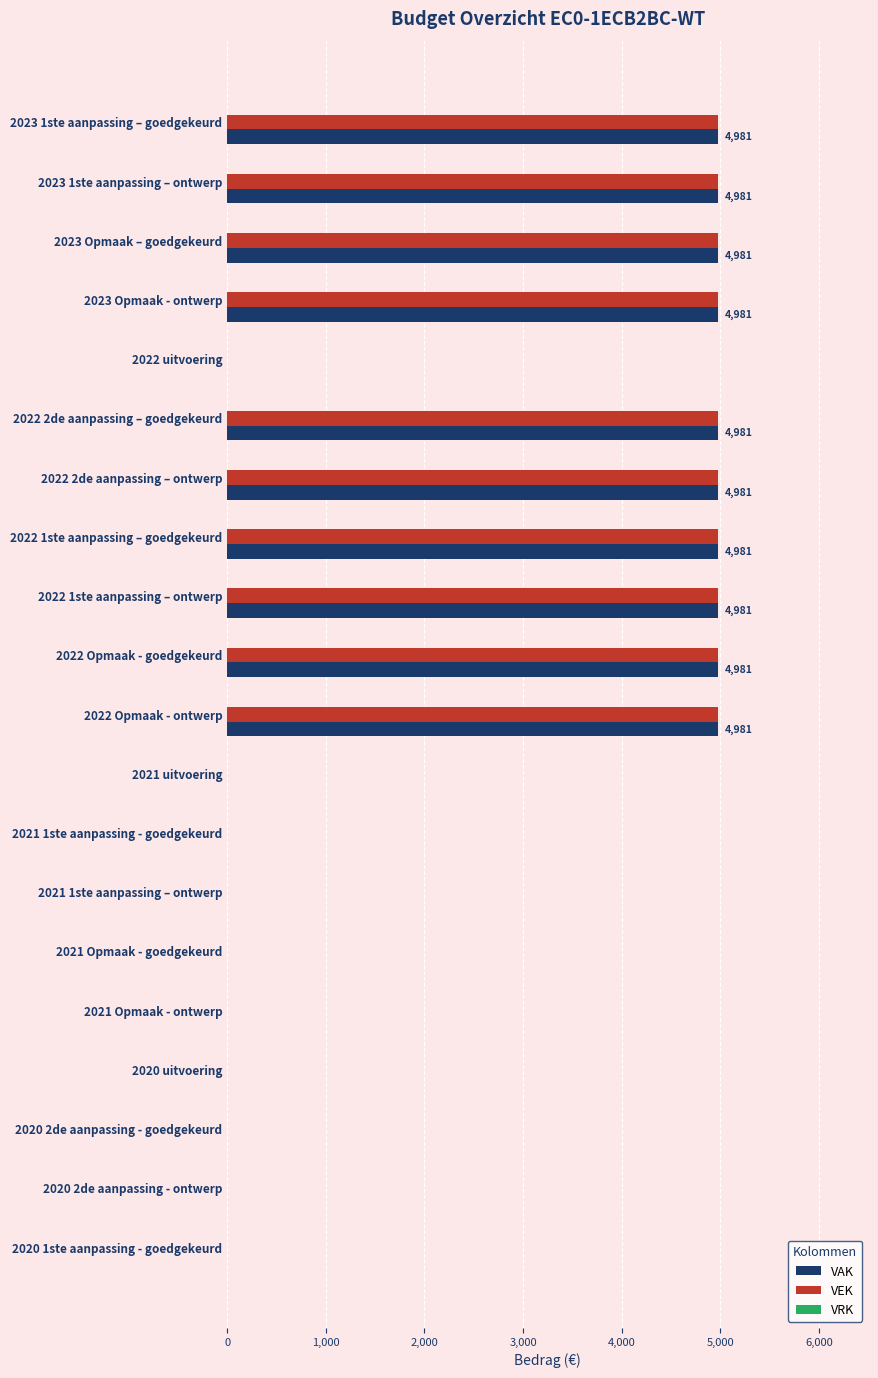

The value of VAK at 2021 Opmaak - goedgekeurd is -1941. True or false?

False